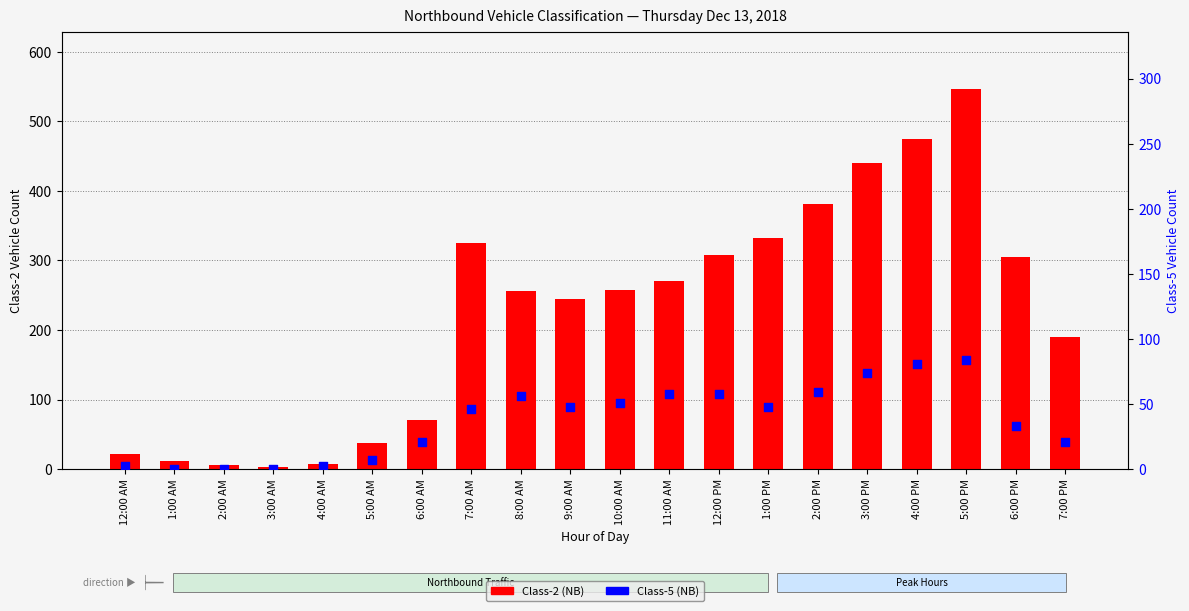

At how many categories does at least one series exceed 313?

6